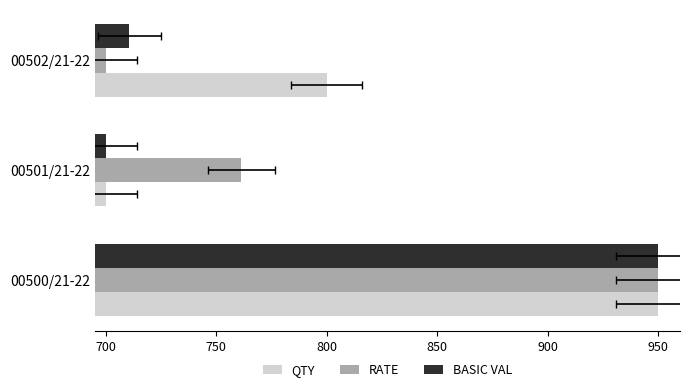

What are all the series names shown in the legend?

QTY, RATE, BASIC VAL